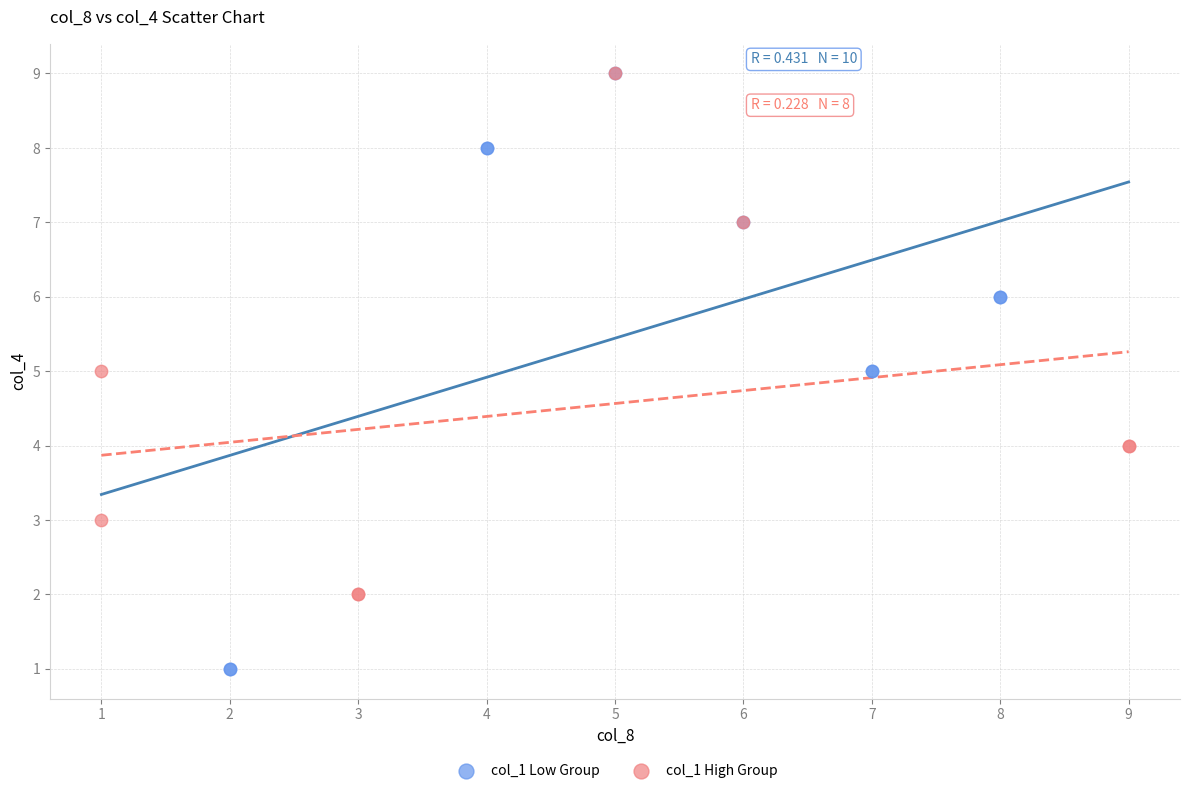

Which series reaches the minimum Y coordinate?

col_1 Low Group